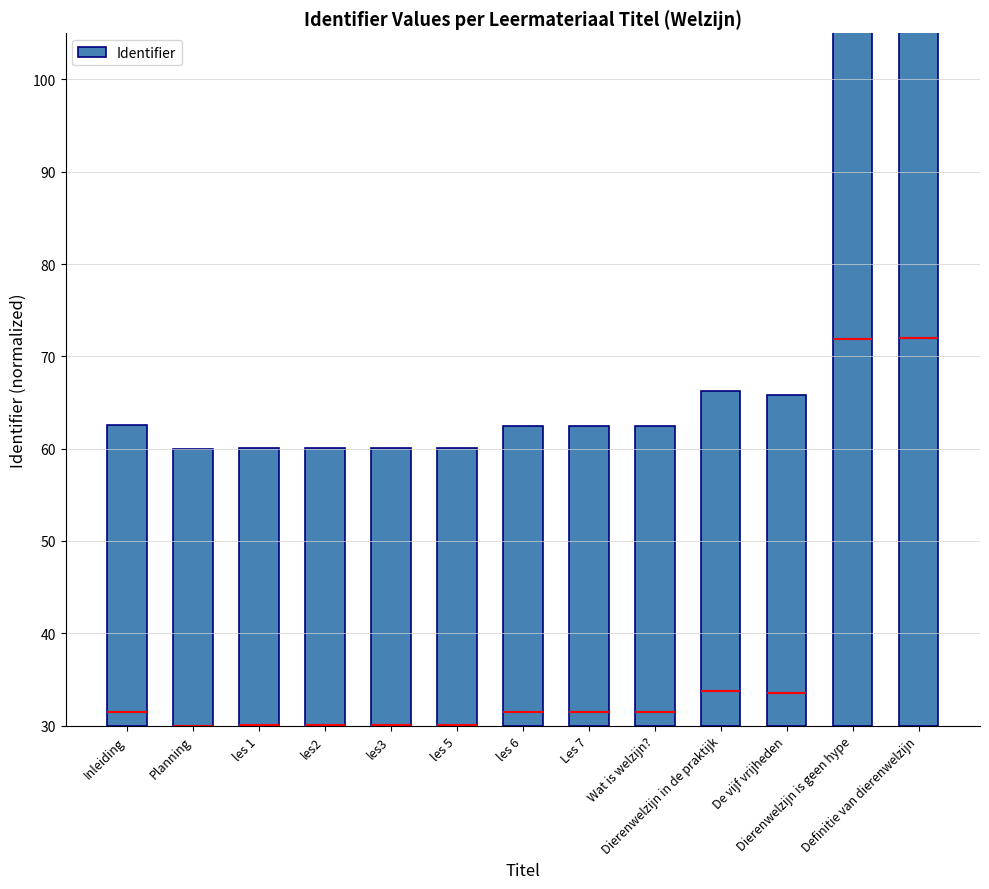

What is the label of the 6th bar from the left?

les 5